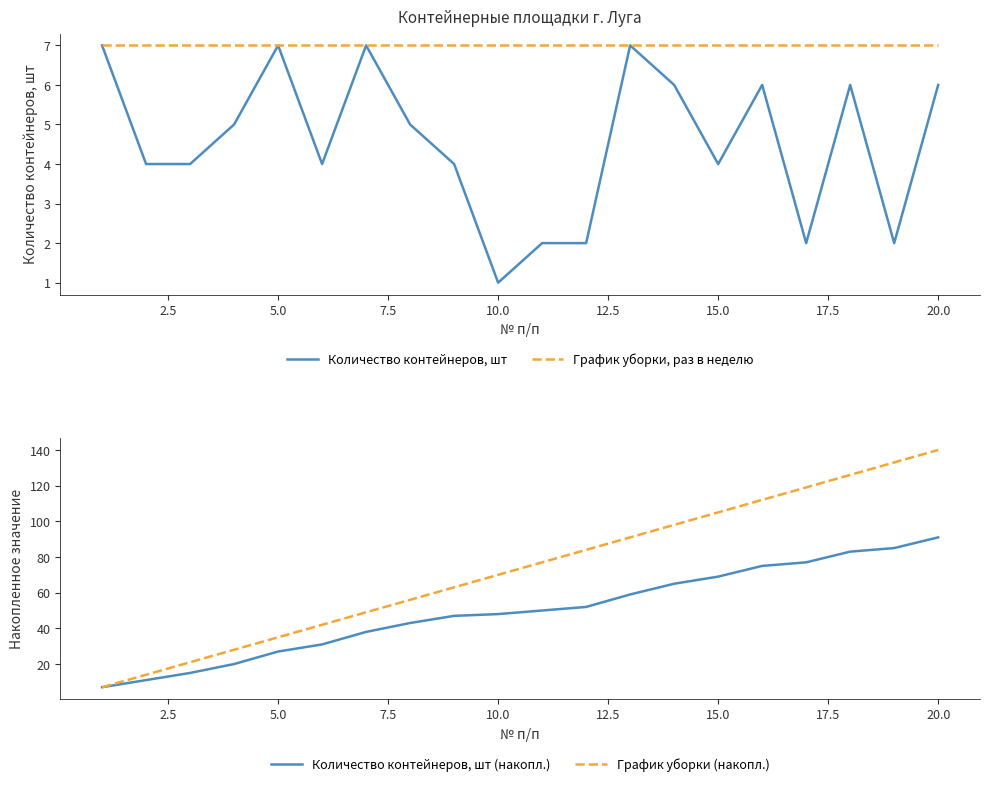

True or false: Количество контейнеров, шт has a value of 6 at 20.0.

True